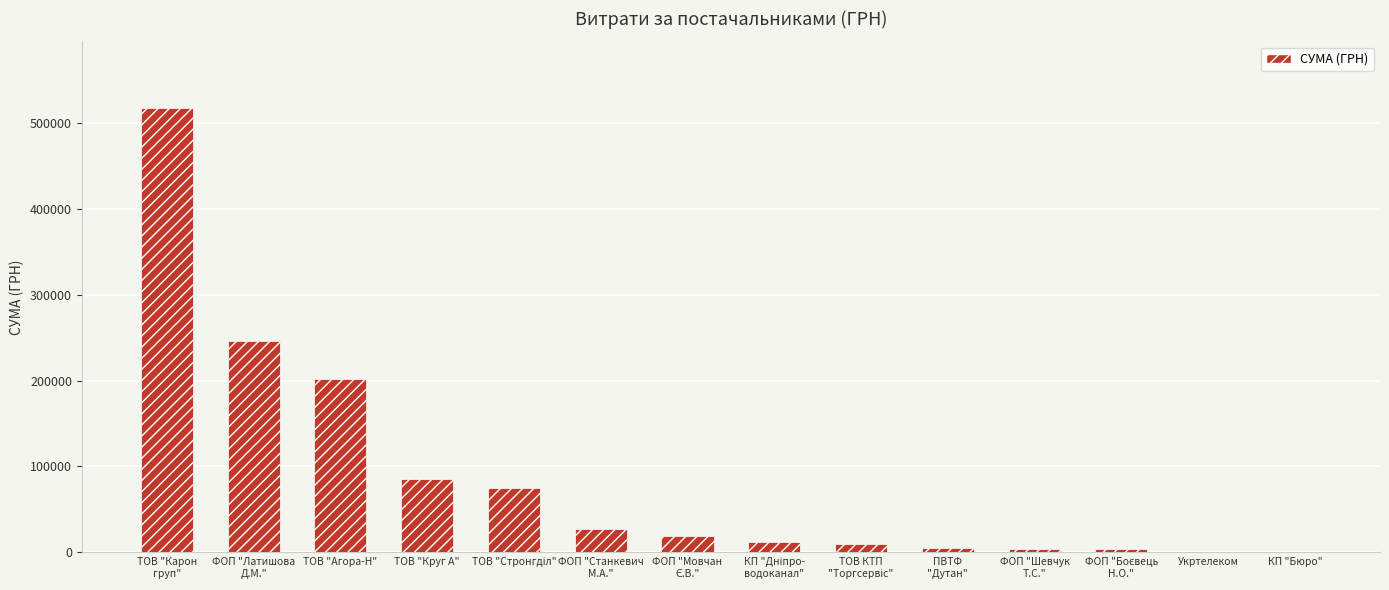

What is the change in value from ФОП "Шевчук
Т.С." to Укртелеком?

-3998.0